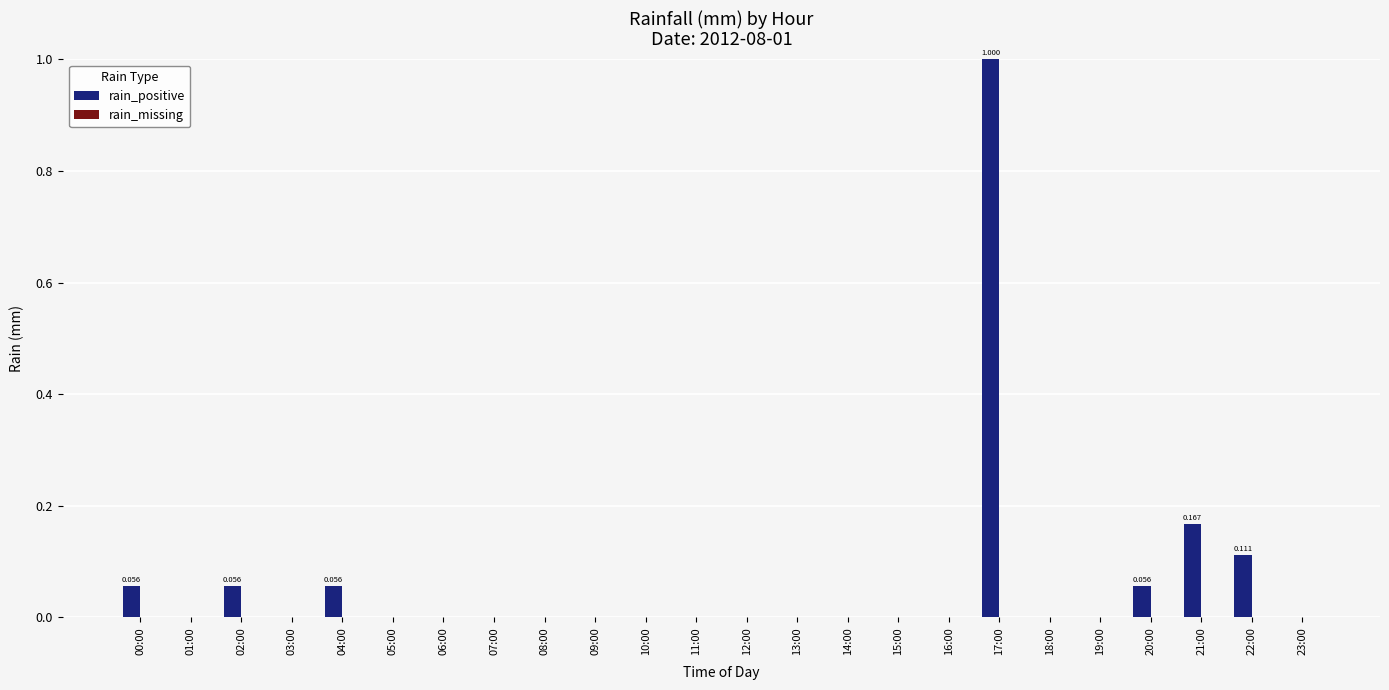

Are the bars horizontal?

No